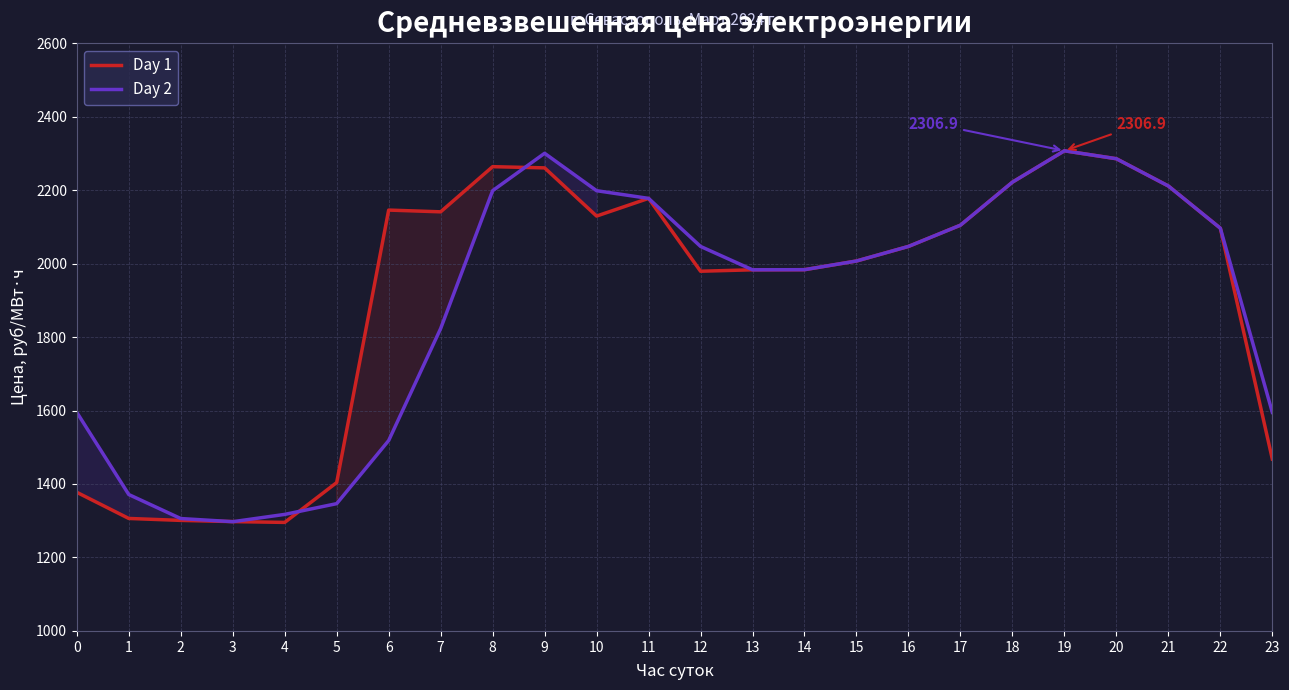

What is the difference between the maximum and minimum values in the Day 2 series?

1009.5